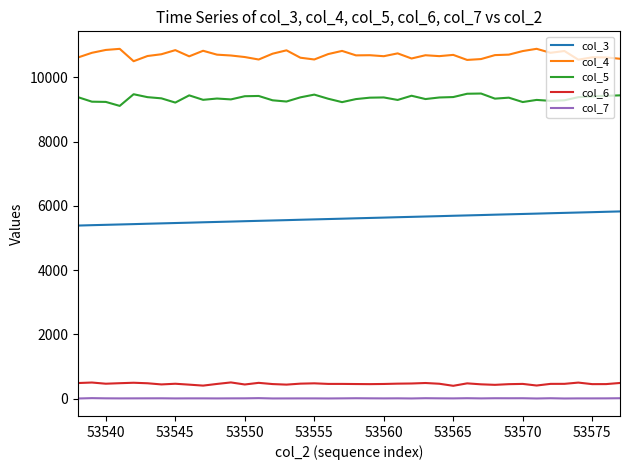

True or false: col_7 and col_5 intersect in this chart.

False